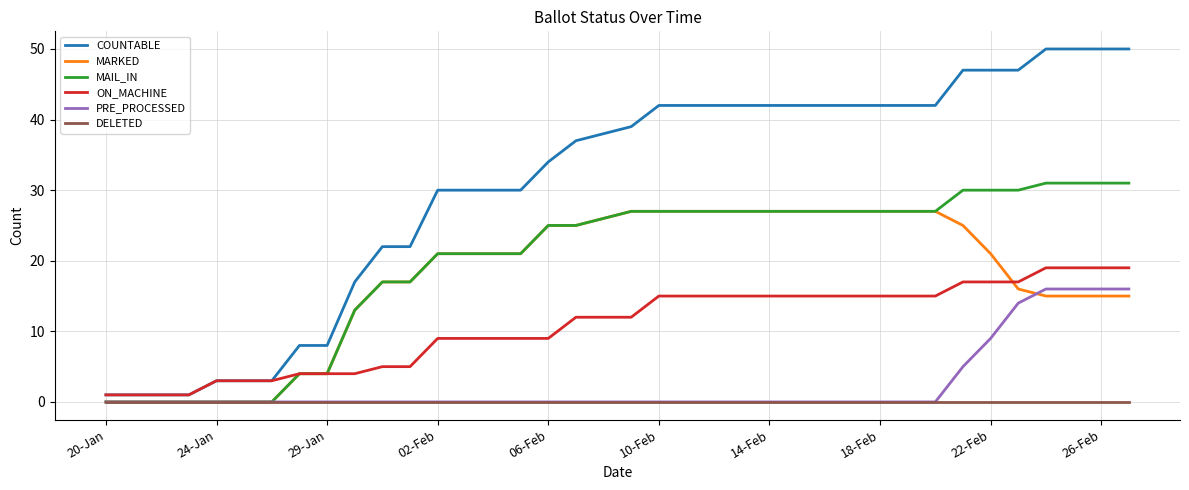

What is the difference between the maximum and minimum values in the MARKED series?

27